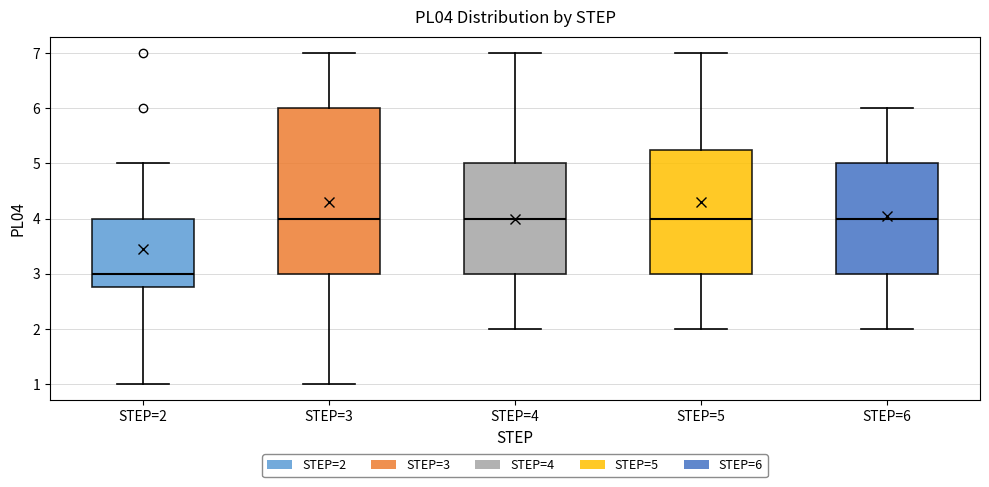

Which box is the tallest, from its lower edge to its upper edge?

STEP=3